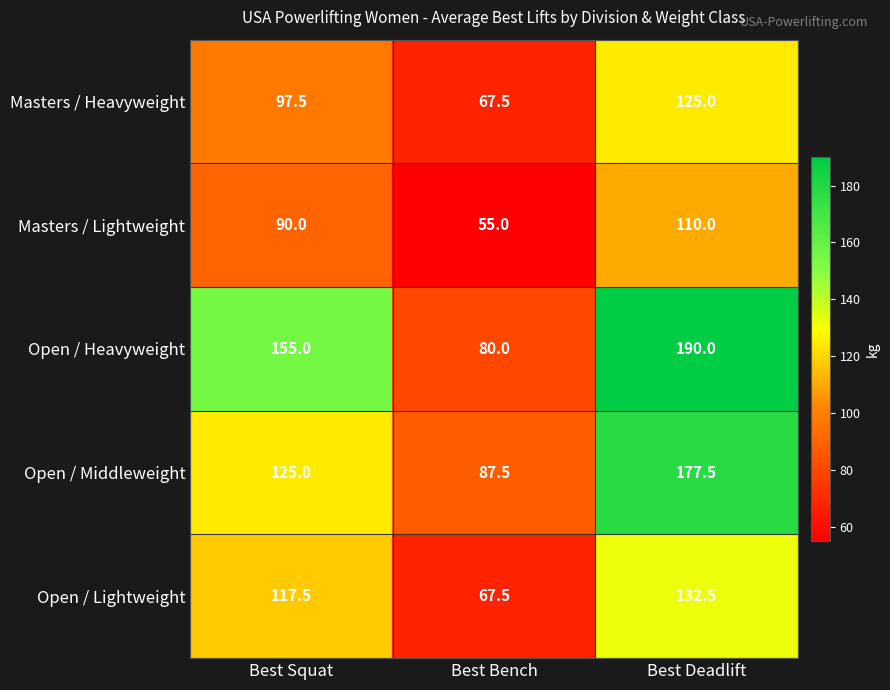

The Masters / Heavyweight series shows 67.5 at Best Bench. True or false?

True